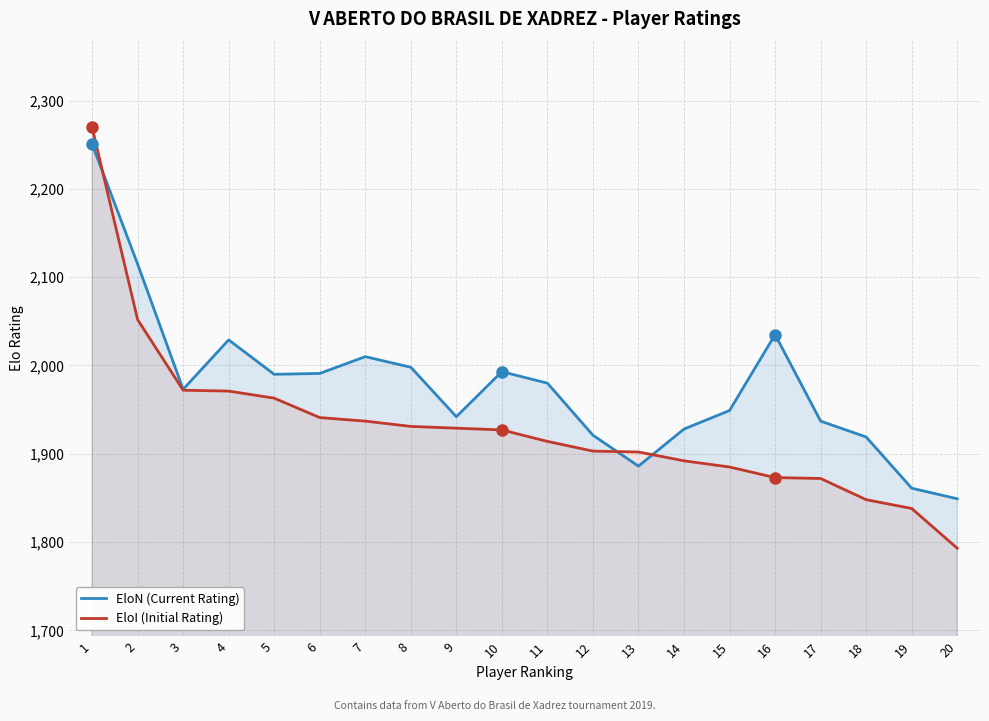

How many times do EloI (Initial Rating) and EloN (Current Rating) cross each other?

3